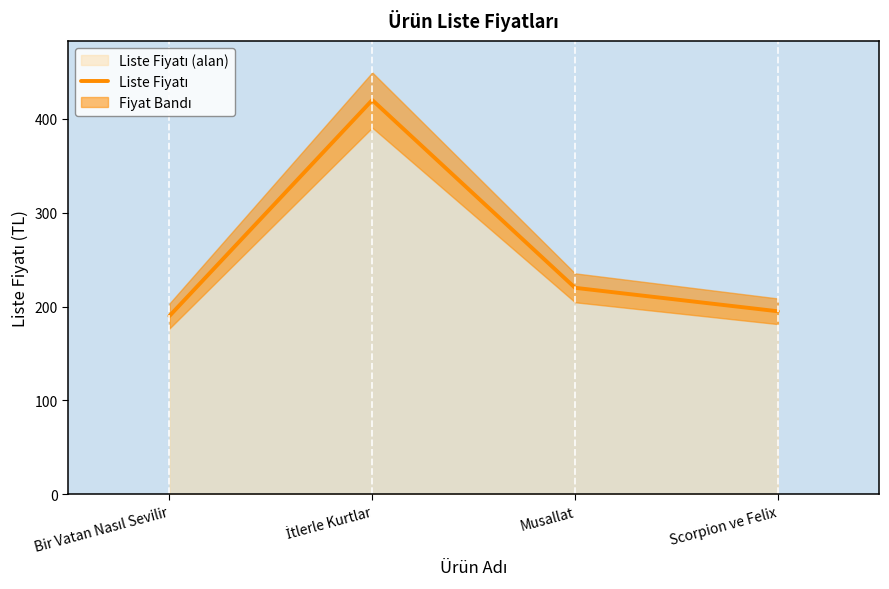

Approximately how many times larger is the value at Bir Vatan Nasıl Sevilir compared to İtlerle Kurtlar?

0.5